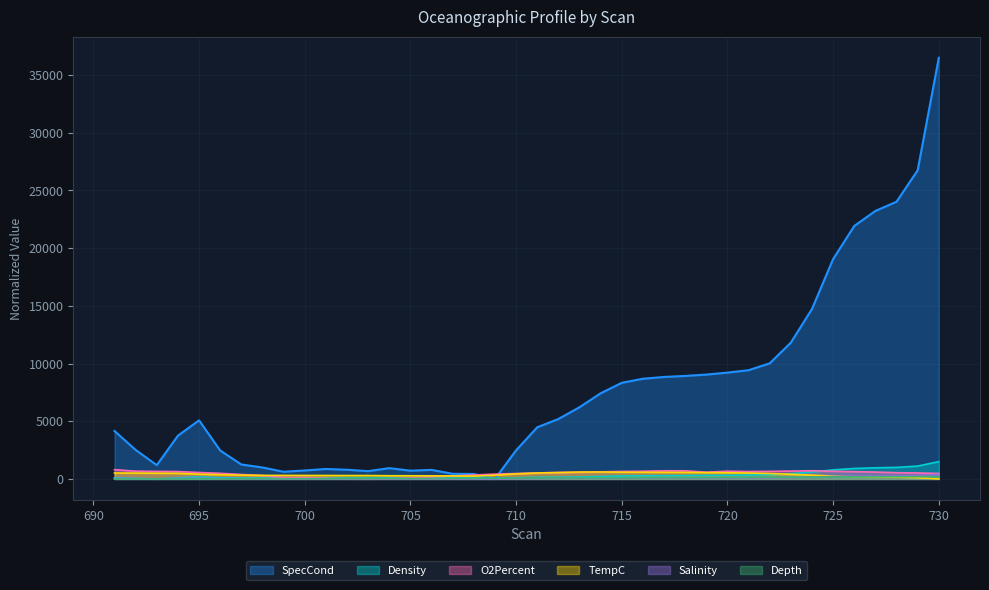

Which series has the largest range (max minus min)?

SpecCond